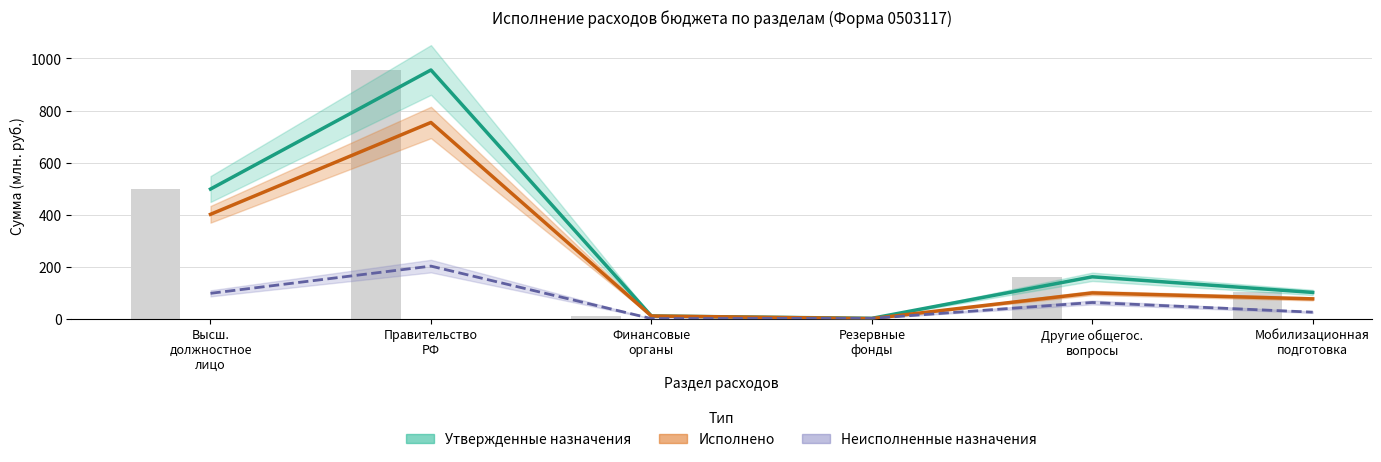

At which label is Исполнено closest to 377?

Высш. должностное лицо